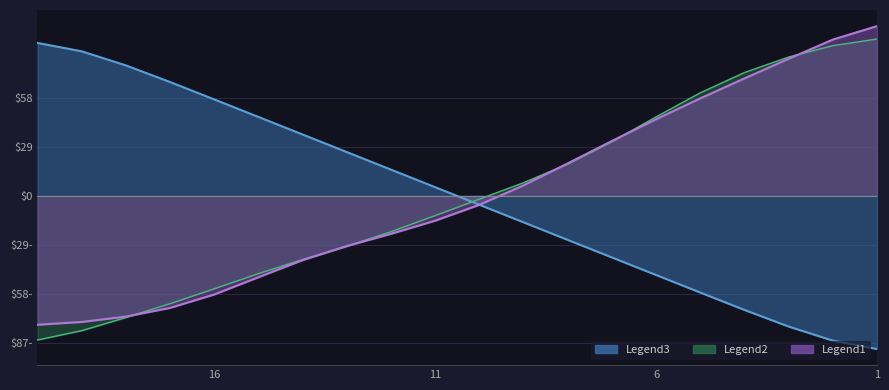

What is the maximum value for Legend3?

90.7